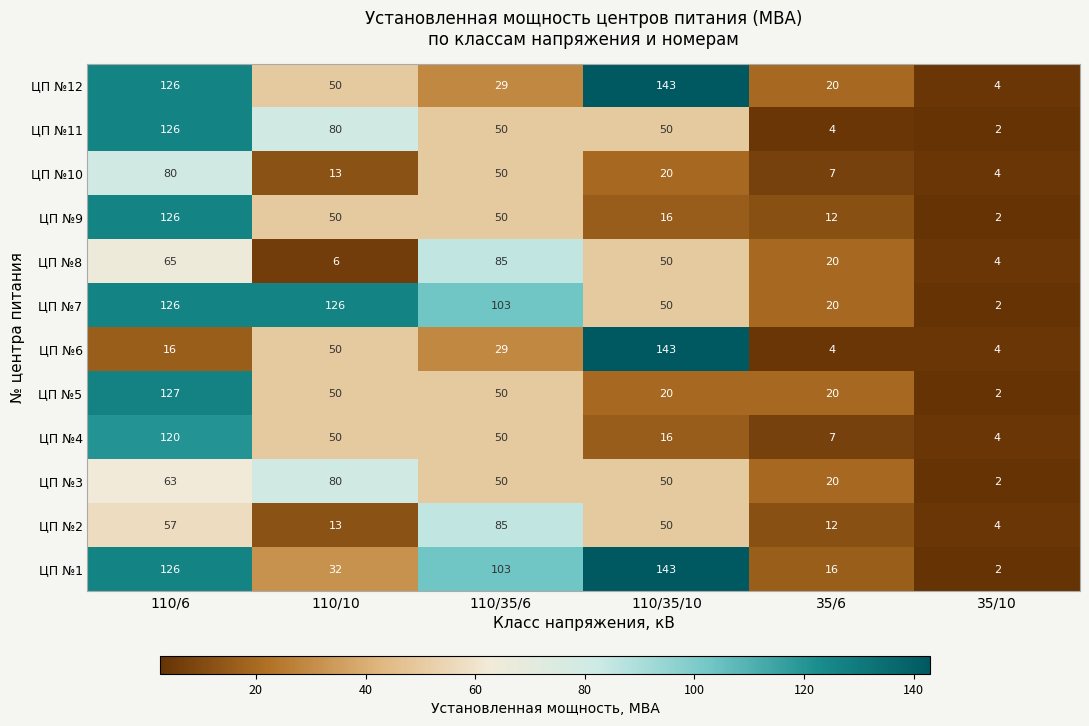

What is the highest value of the ЦП №6 series?

143